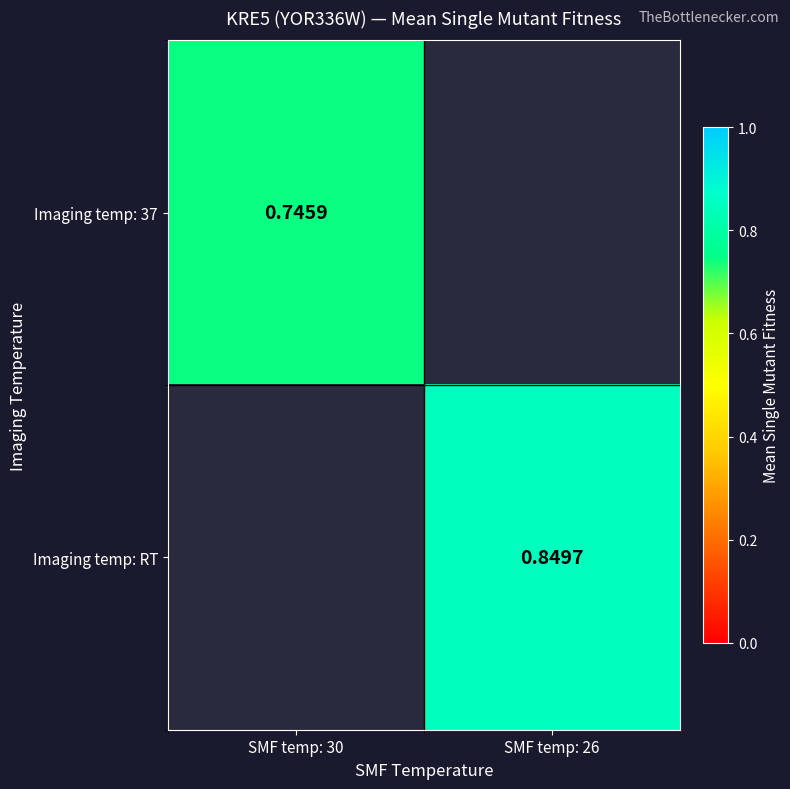

What is the minimum value for Imaging temp: 37?

0.7